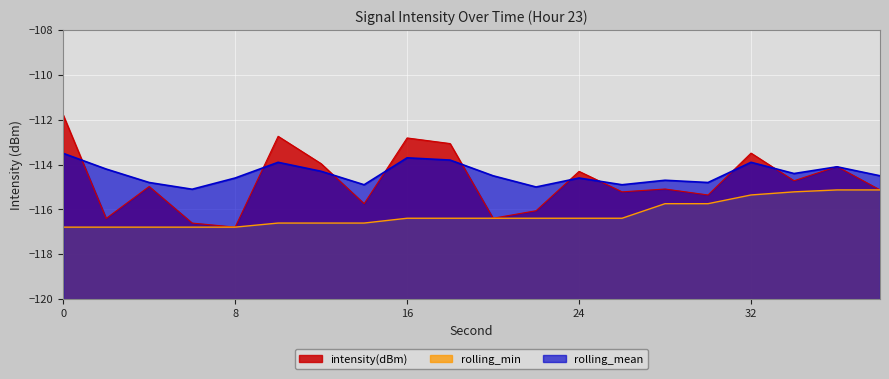

Is the value of intensity(dBm) at 22 greater than the value of rolling_min at 22?

Yes